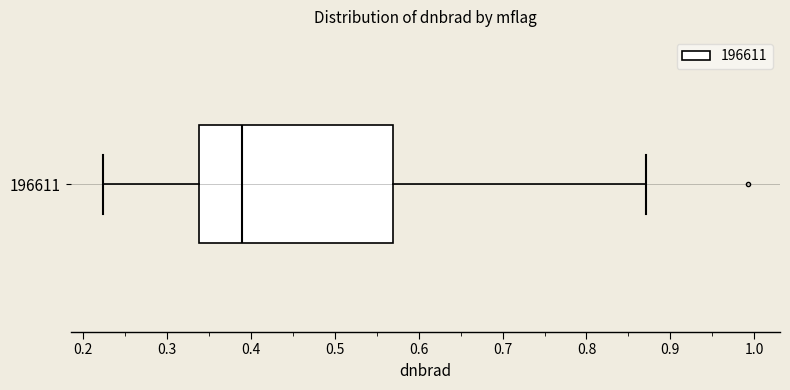

Where does the right whisker of the box at y = 196611 end on the x-axis? The values are not printed on the chart, so give them approximately, as read against the axis.

0.87